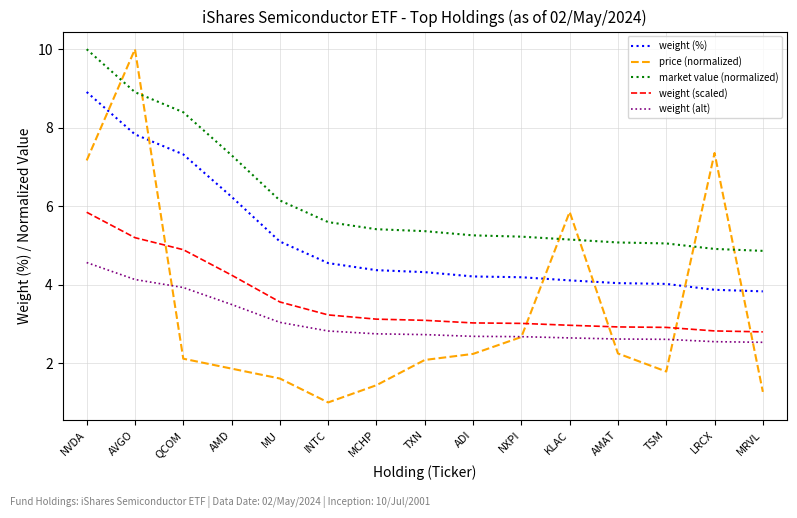

What is the difference between the maximum and second lowest values in the weight (%) series?

5.0